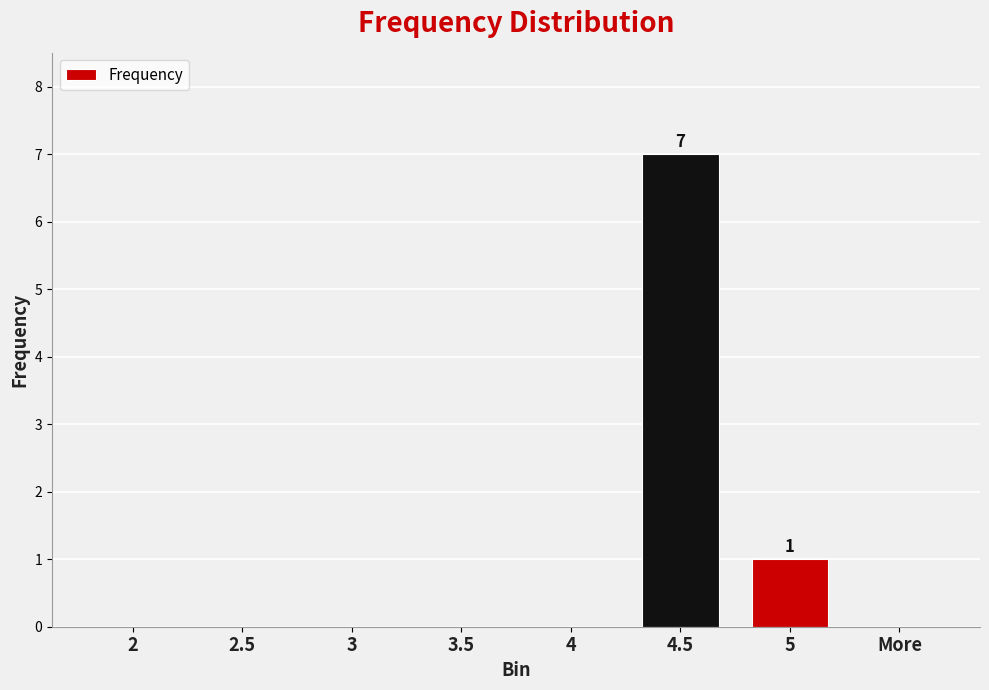

True or false: the data shows 0 at More.

True